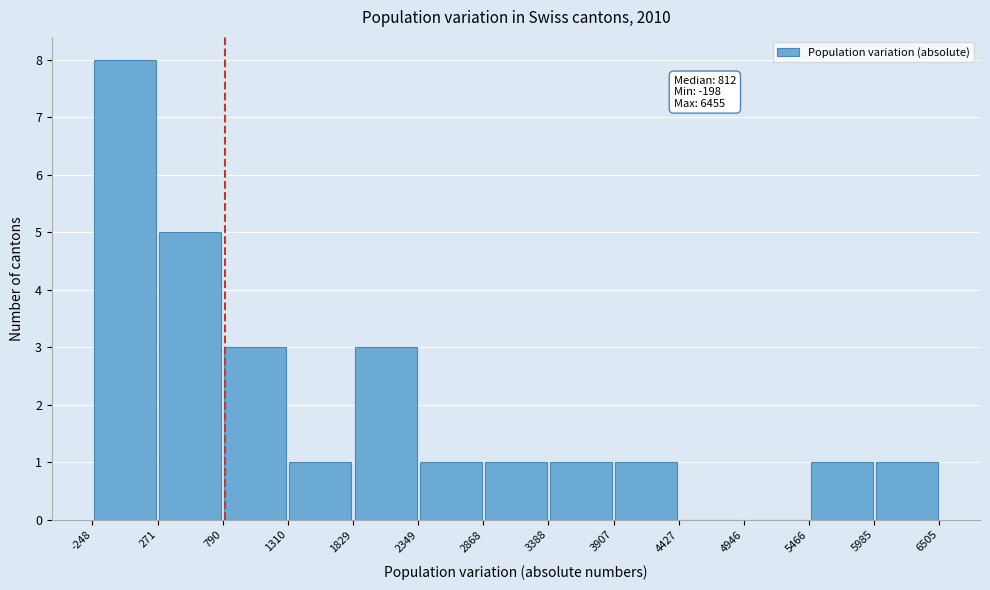

Which range on the x-axis has the tallest bar?

-248 to 271